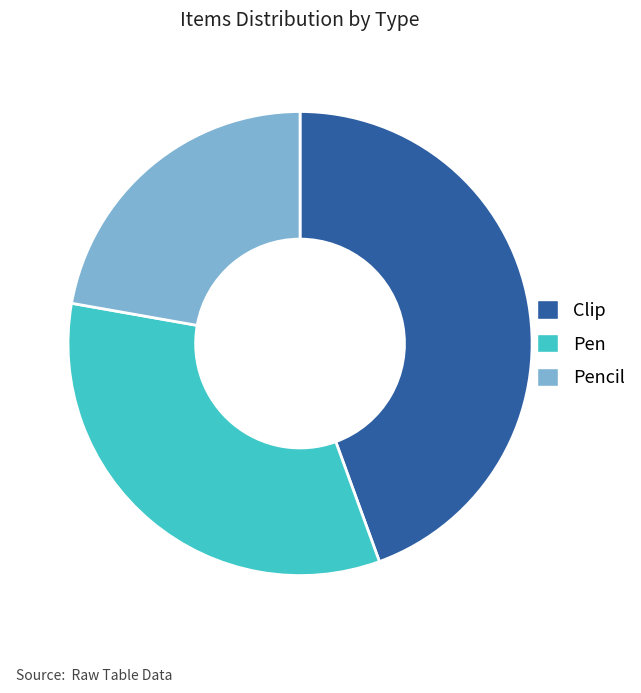

What is the ratio of the value at Pencil to the value at Clip?

0.5